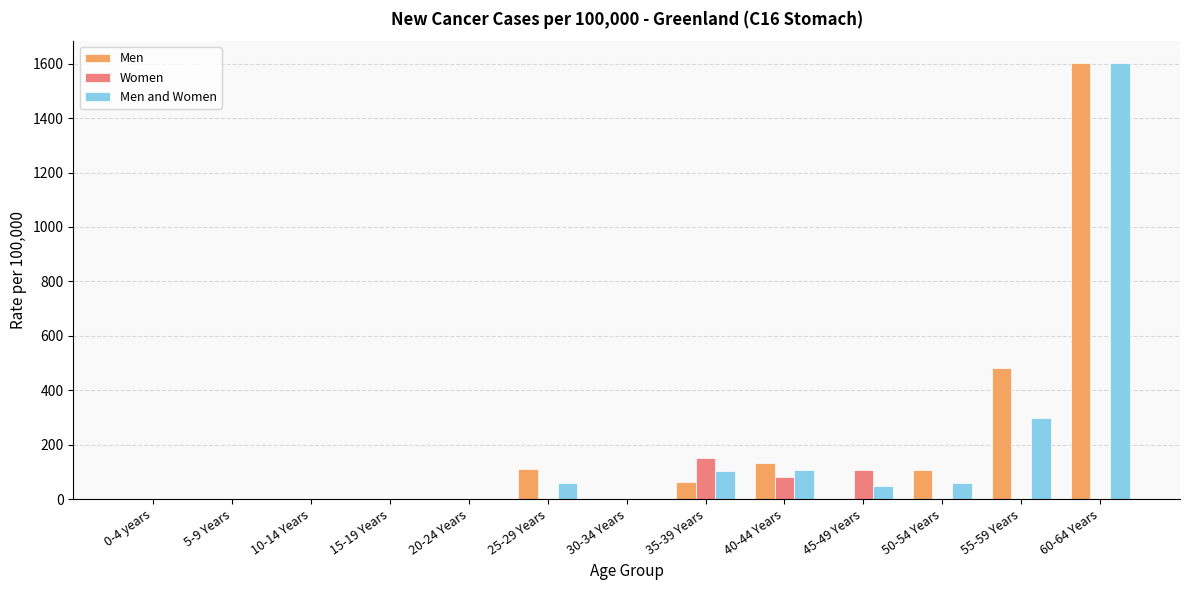

What is the greatest value displayed?

1602.6